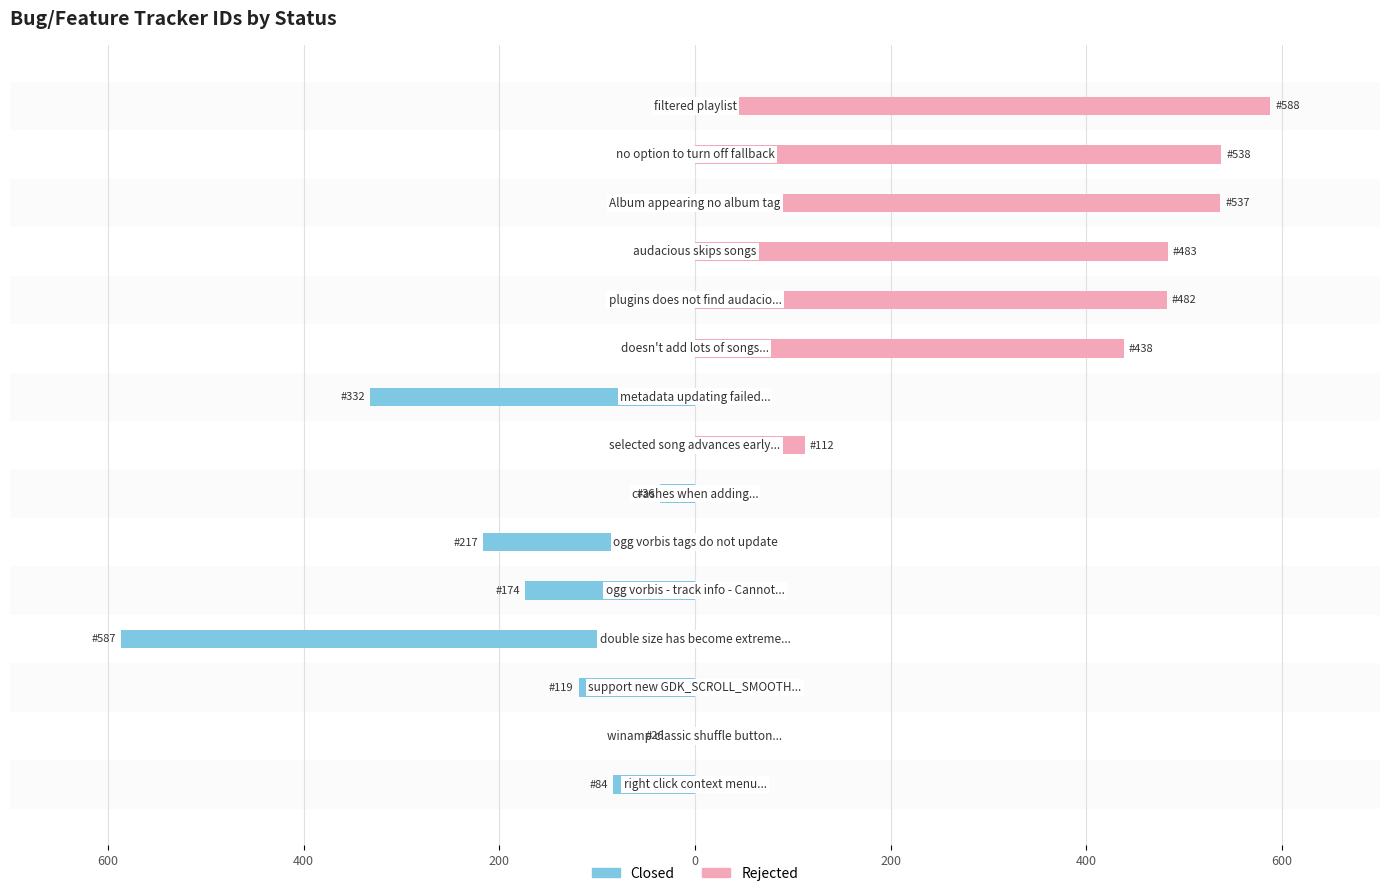

How many bars are there in total?

30